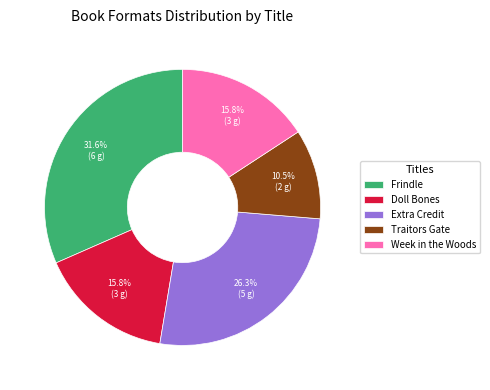

To the nearest percent, what portion does Frindle represent?

32%